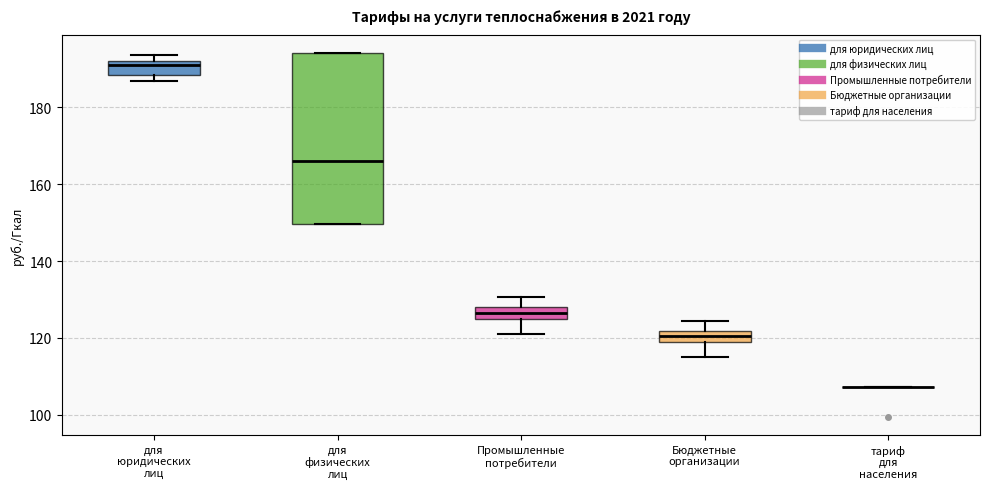

Where does the median line of the box for для физических лиц sit on the y-axis? The values are not printed on the chart, so give them approximately, as read against the axis.

166